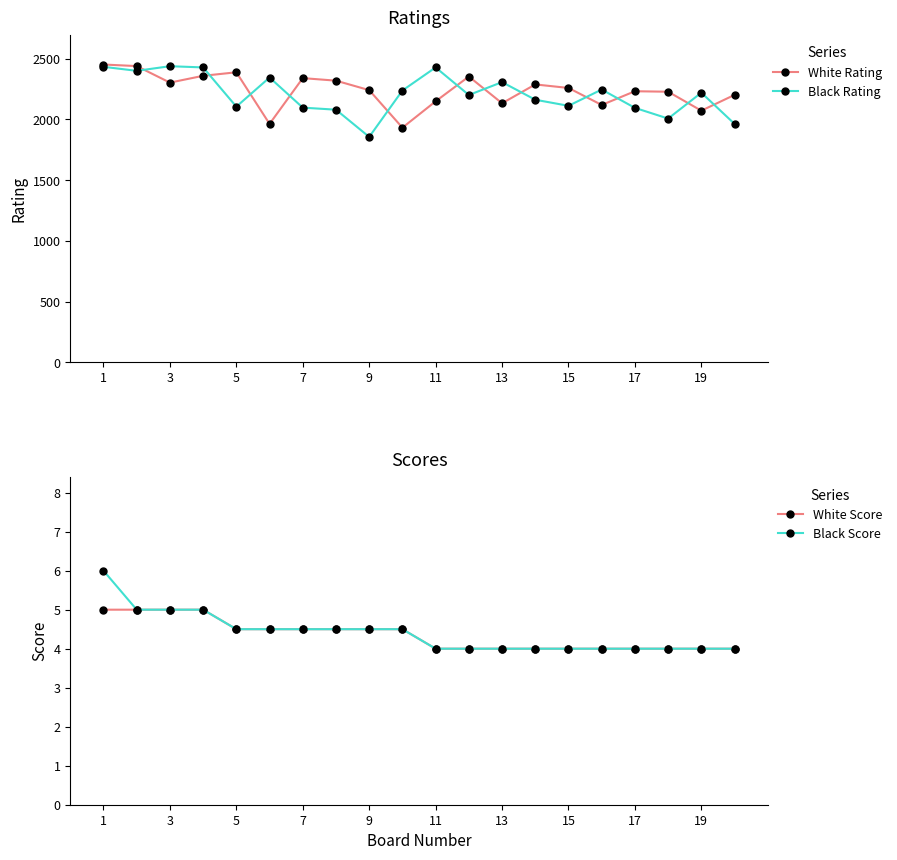

How many times do Black Rating and White Rating cross each other?

12